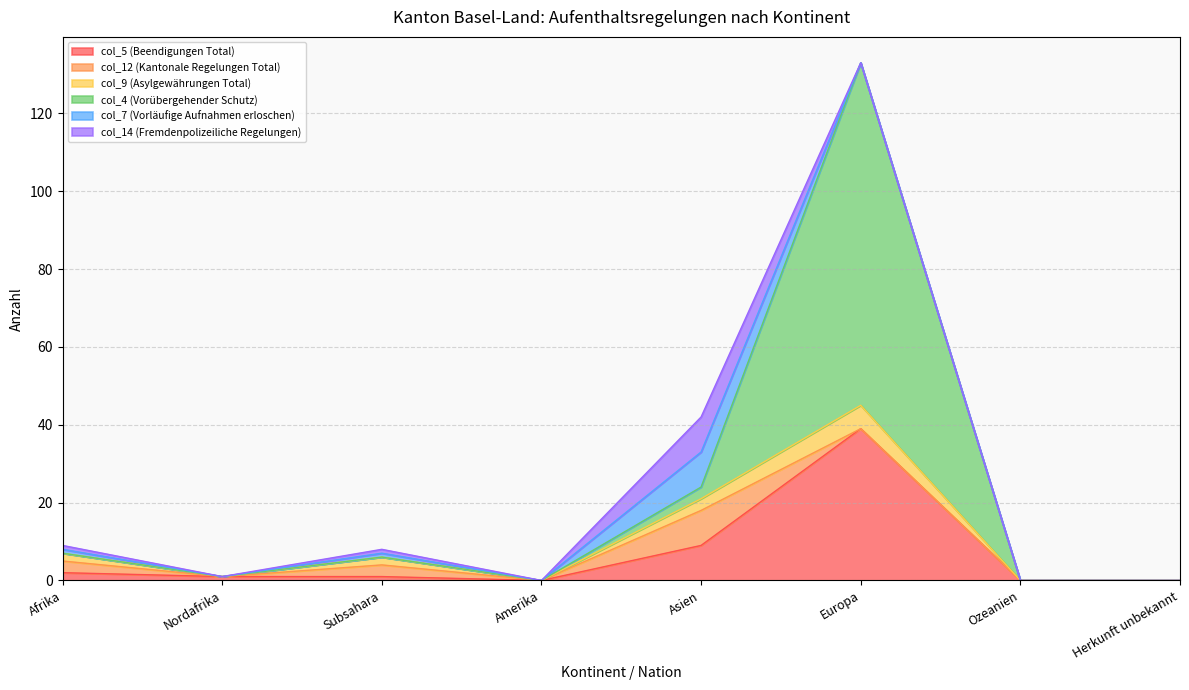

What is the approximate value of col_12 (Kantonale Regelungen Total) at Asien?

9